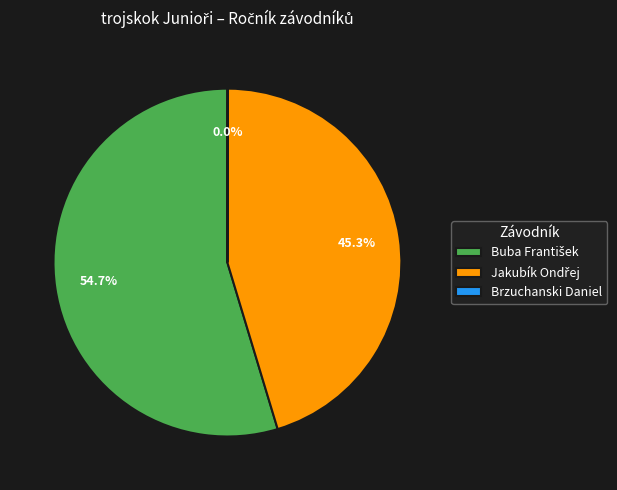

Is there any slice that represents more than half of the pie?

Yes